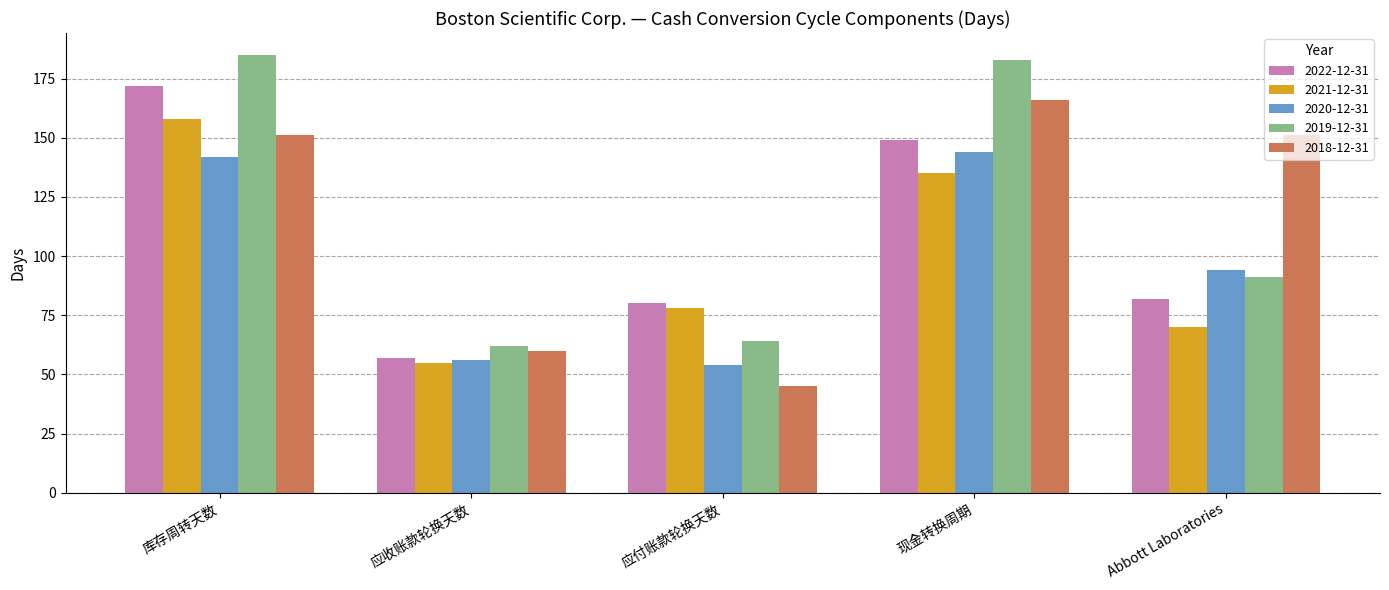

What is the maximum value for 2021-12-31?

158